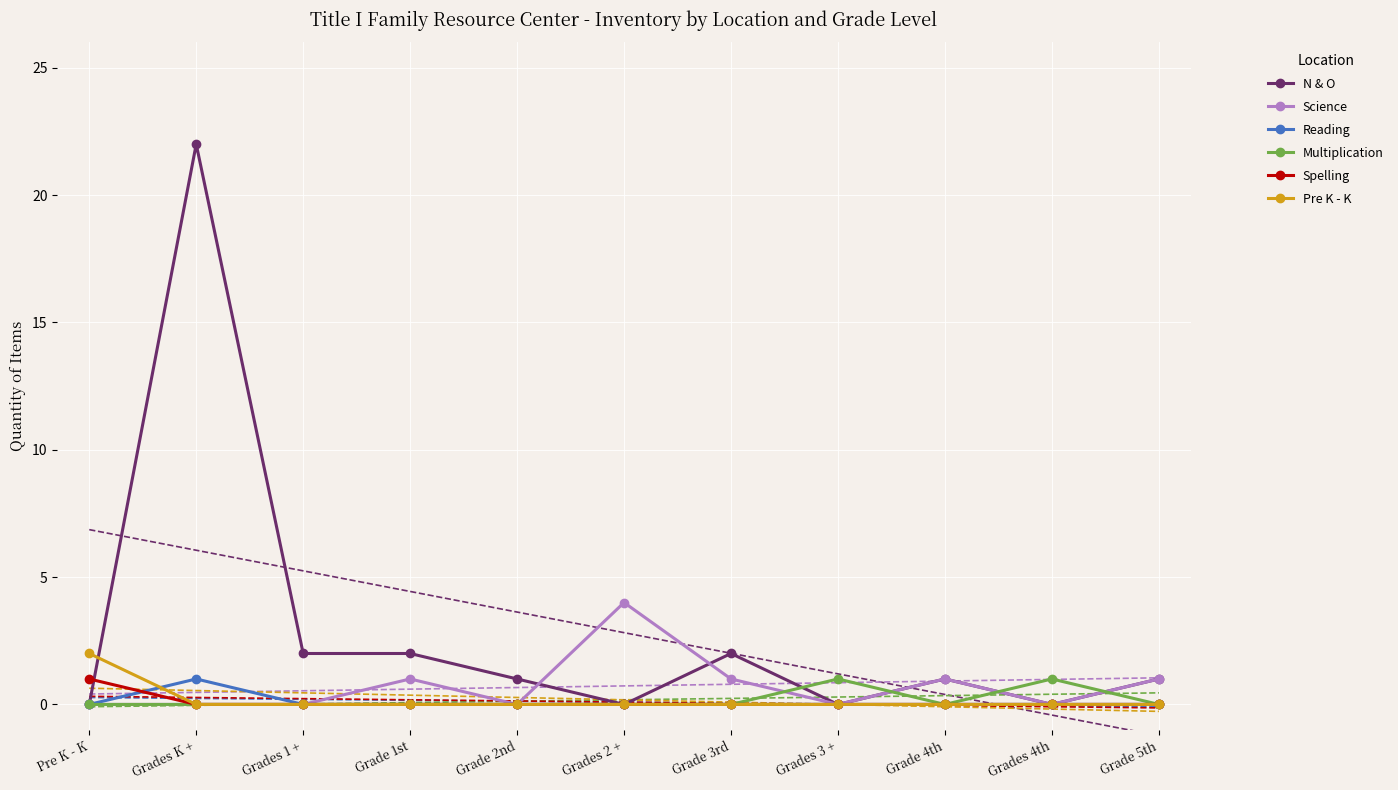

What is the total value across all series at Grades 2 +?

4